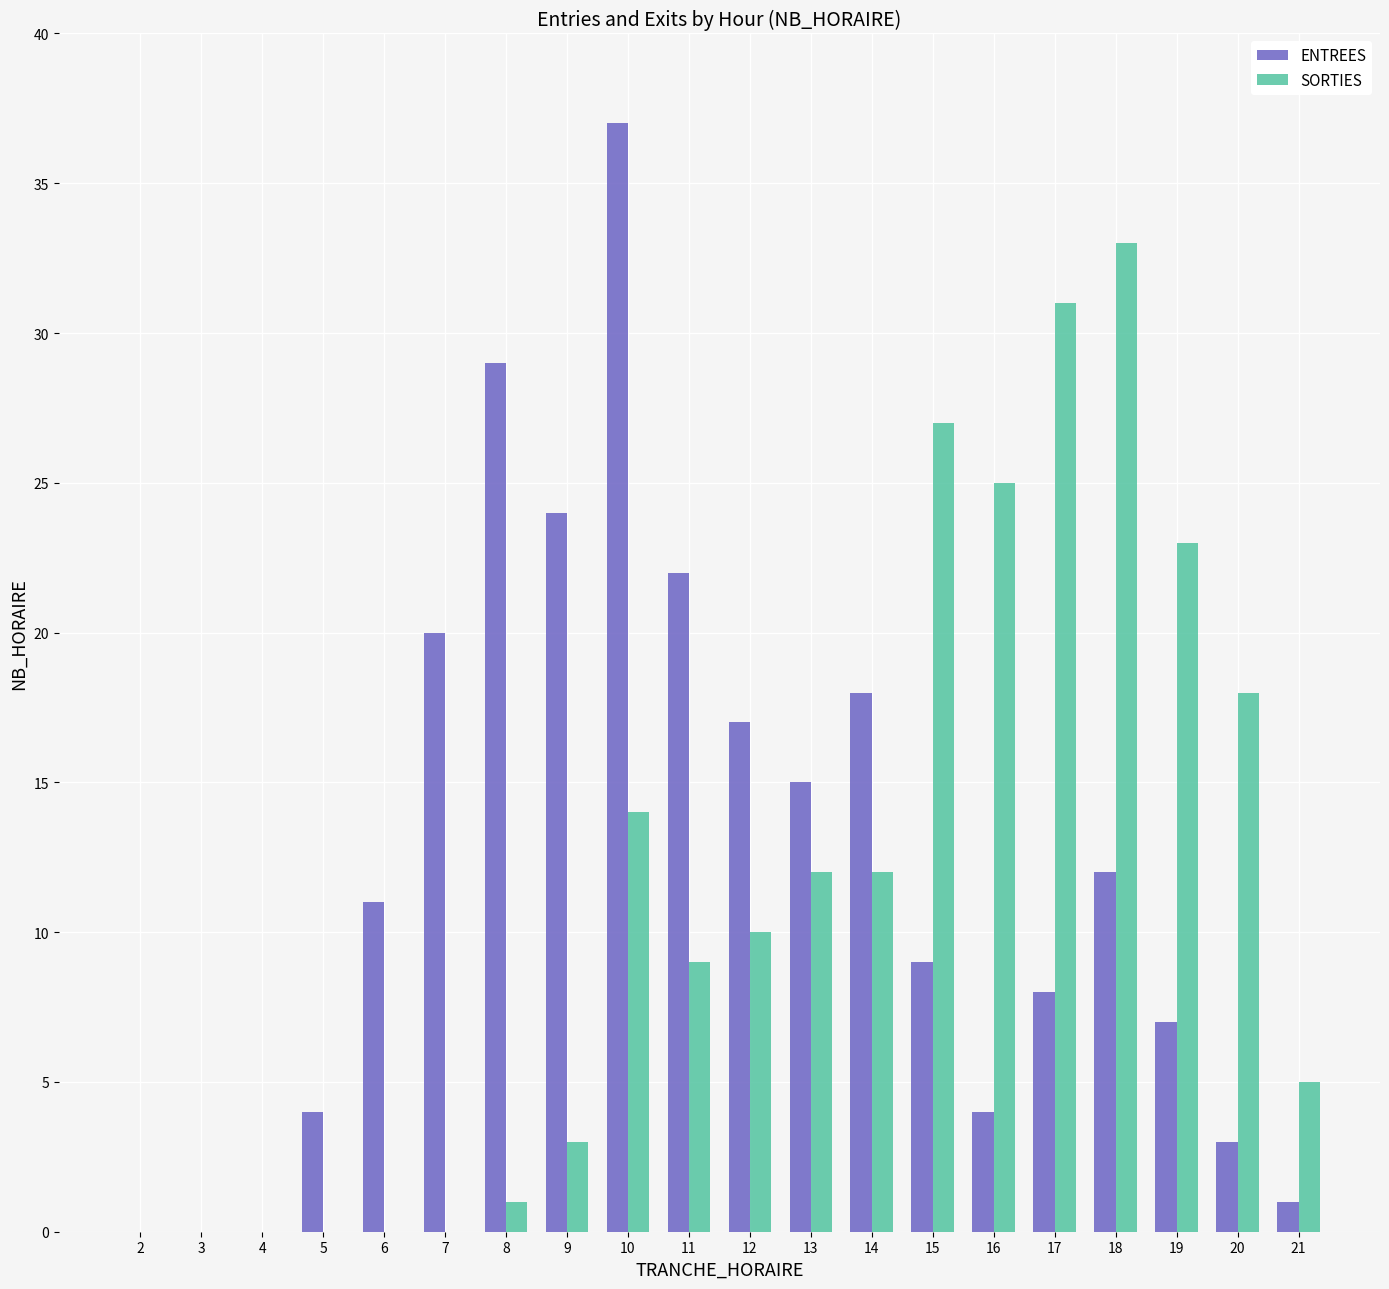

What is the sum of all ENTREES values?

241